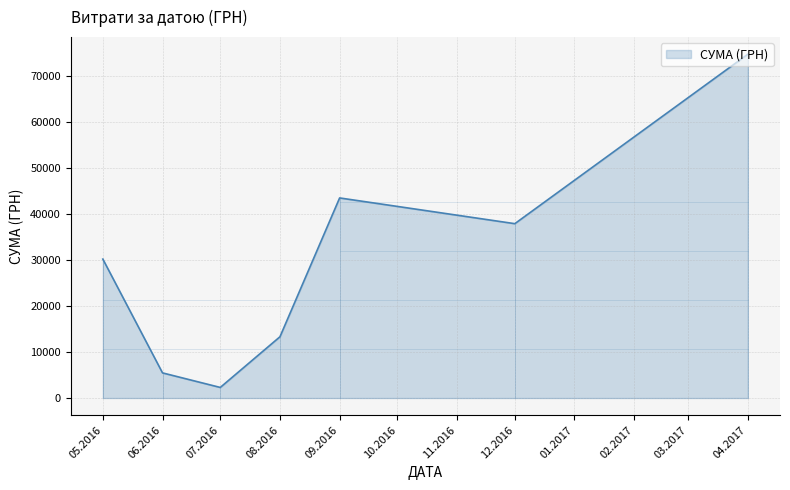

List the labels in order of value, largest first.

04.2017, 09.2016, 12.2016, 05.2016, 08.2016, 06.2016, 07.2016